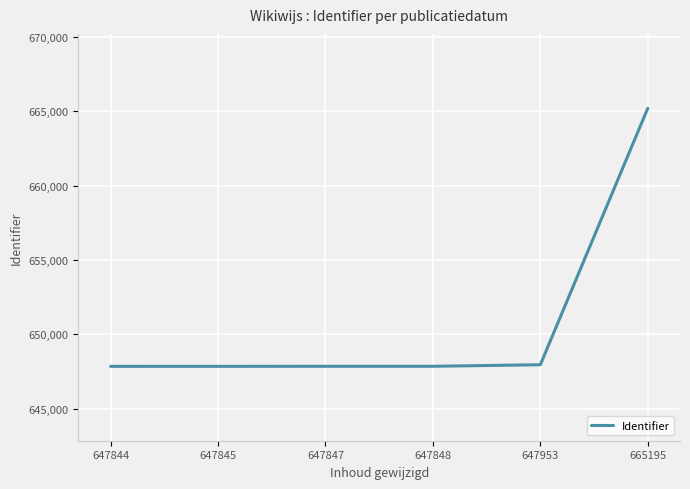

True or false: there are more than 2 points higher than both neighbors.

False